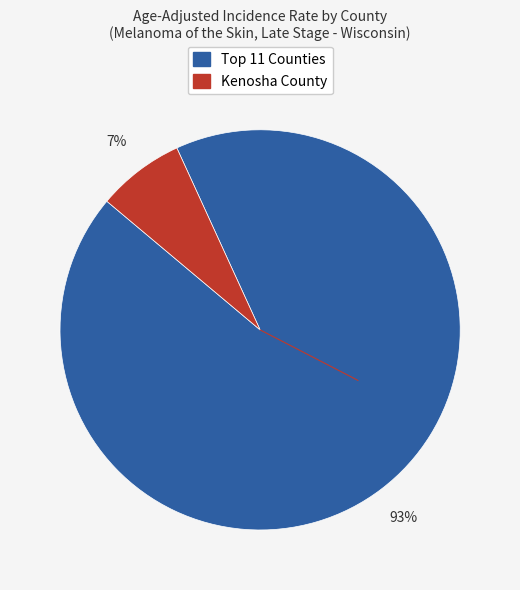

Is there a majority slice in this chart?

Yes